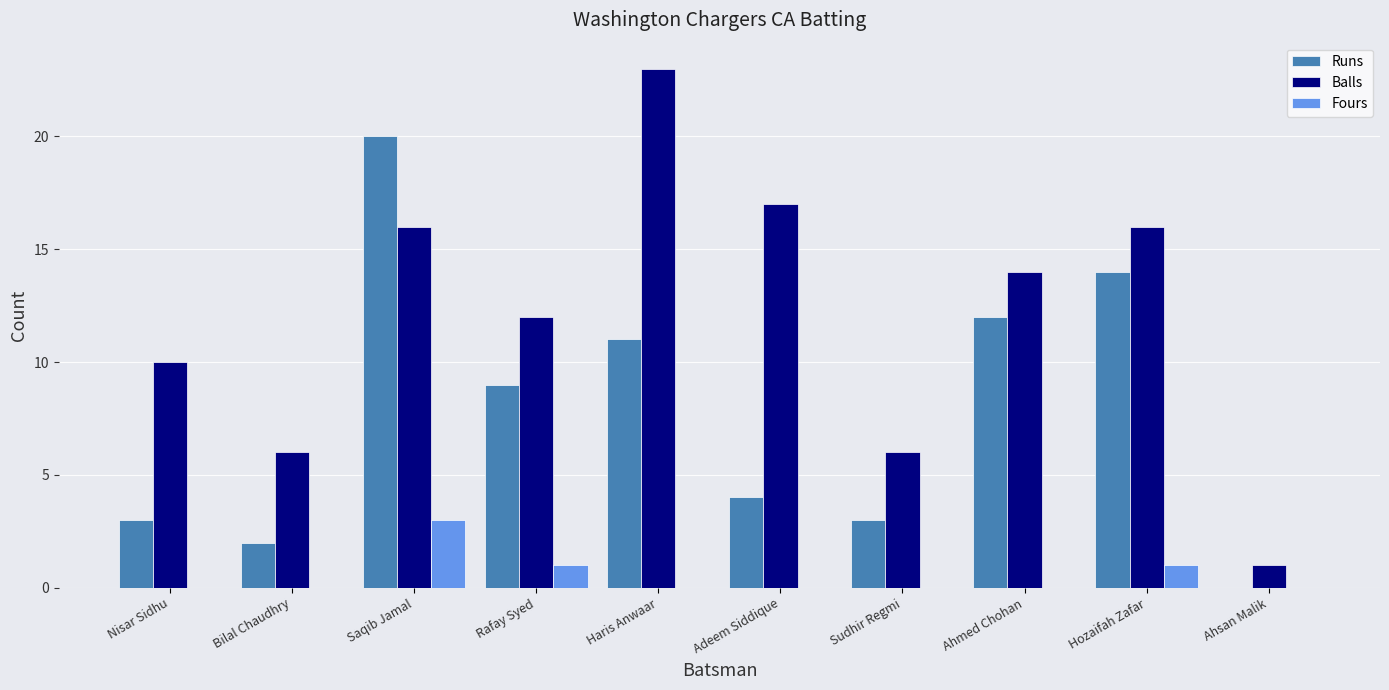

Reading left to right, list all the values displayed in this chart.

Runs: Nisar Sidhu=3	Bilal Chaudhry=2	Saqib Jamal=20	Rafay Syed=9	Haris Anwaar=11	Adeem Siddique=4	Sudhir Regmi=3	Ahmed Chohan=12	Hozaifah Zafar=14	Ahsan Malik=0
Balls: Nisar Sidhu=10	Bilal Chaudhry=6	Saqib Jamal=16	Rafay Syed=12	Haris Anwaar=23	Adeem Siddique=17	Sudhir Regmi=6	Ahmed Chohan=14	Hozaifah Zafar=16	Ahsan Malik=1
Fours: Nisar Sidhu=0	Bilal Chaudhry=0	Saqib Jamal=3	Rafay Syed=1	Haris Anwaar=0	Adeem Siddique=0	Sudhir Regmi=0	Ahmed Chohan=0	Hozaifah Zafar=1	Ahsan Malik=0